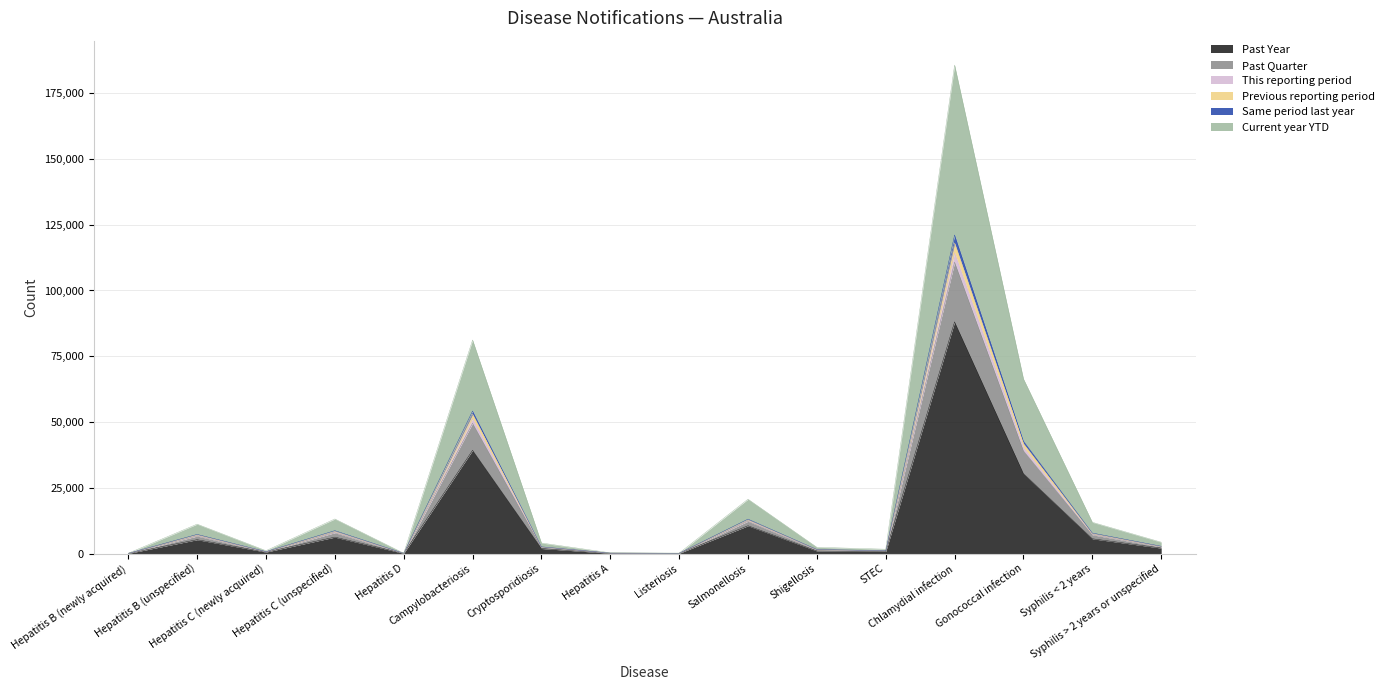

Does the chart display data point markers on the line(s)?

No